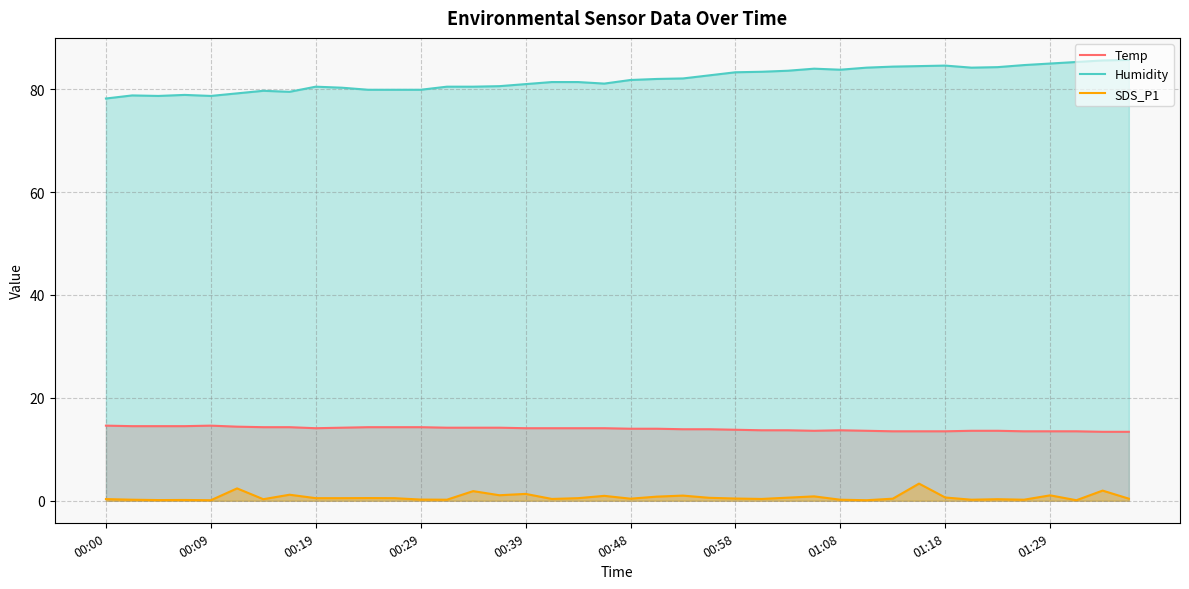

What is the lowest value of the Temp series?

13.4